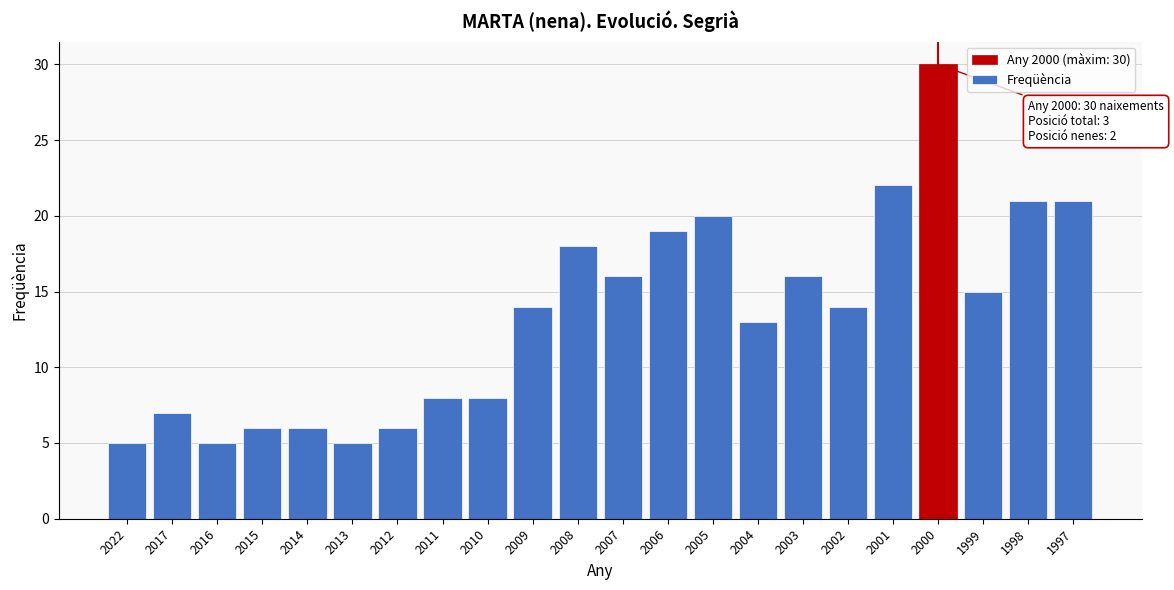

Reading right to left, extract all data points from this chart.

21	21	15	30	22	14	16	13	20	19	16	18	14	8	8	6	5	6	6	5	7	5